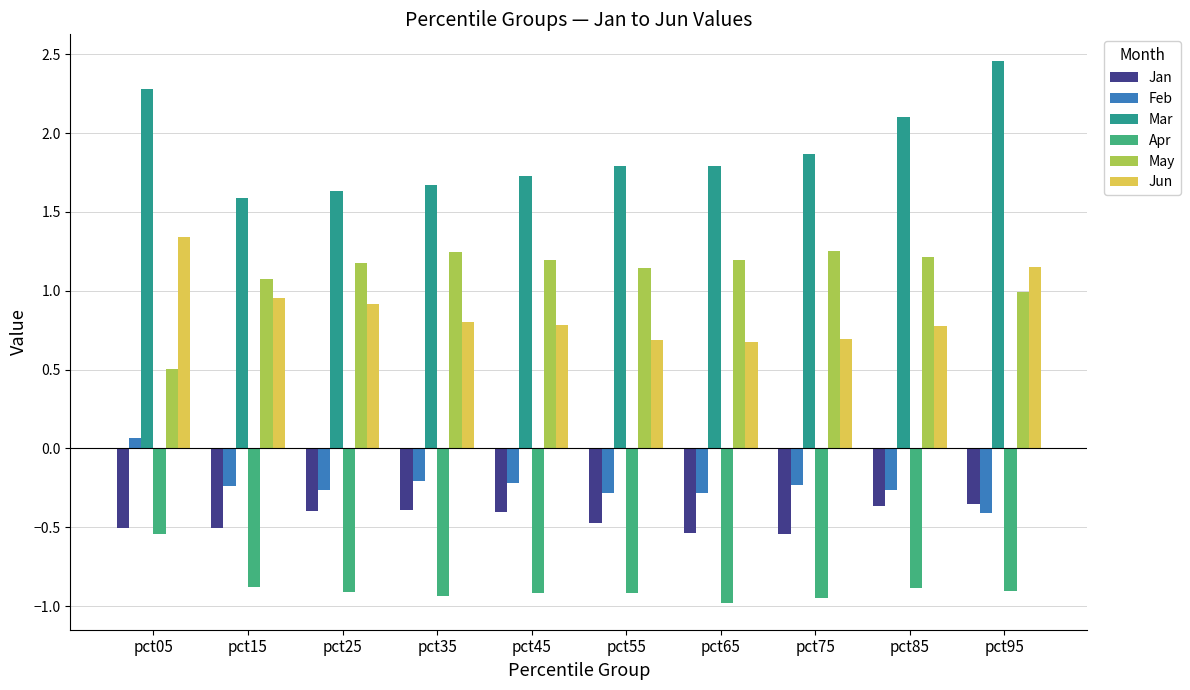

What is the total value across all series at pct05?

3.1